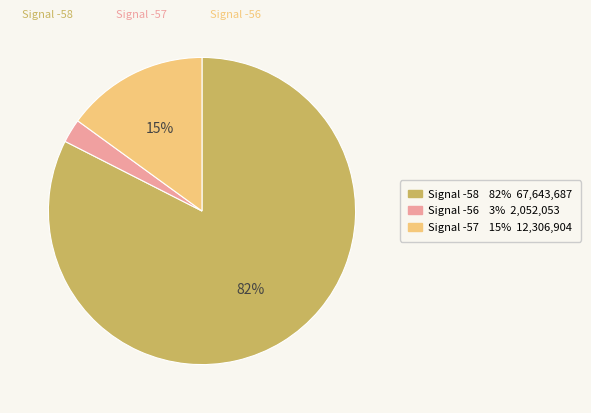

Does any single category account for the majority?

Yes